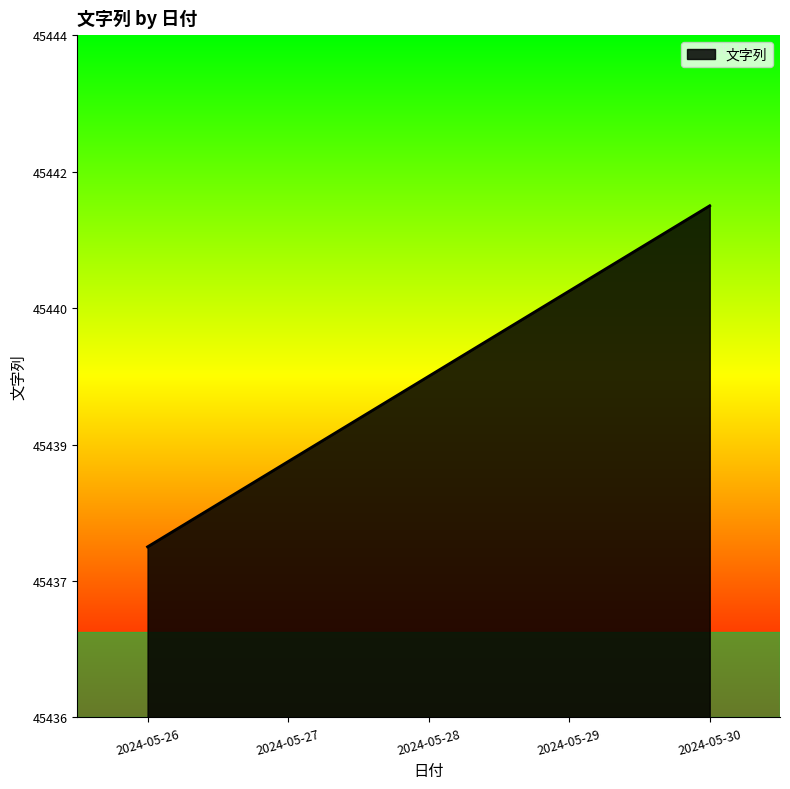

What is the change in value from 2024-05-27 to 2024-05-29?

+2